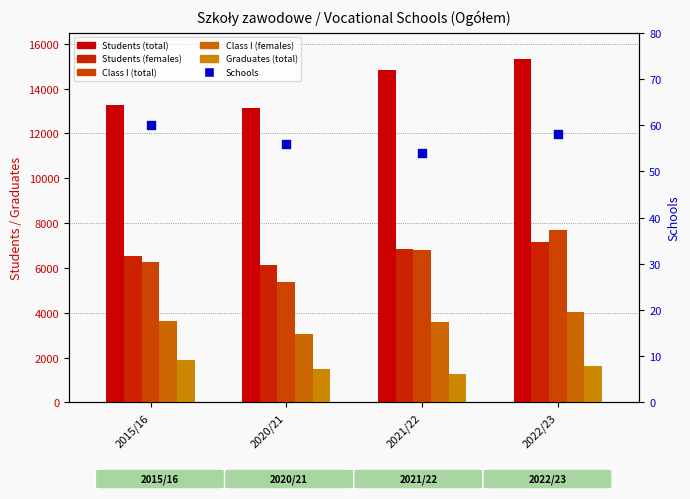

Which series contains the lowest Y value?

Schools